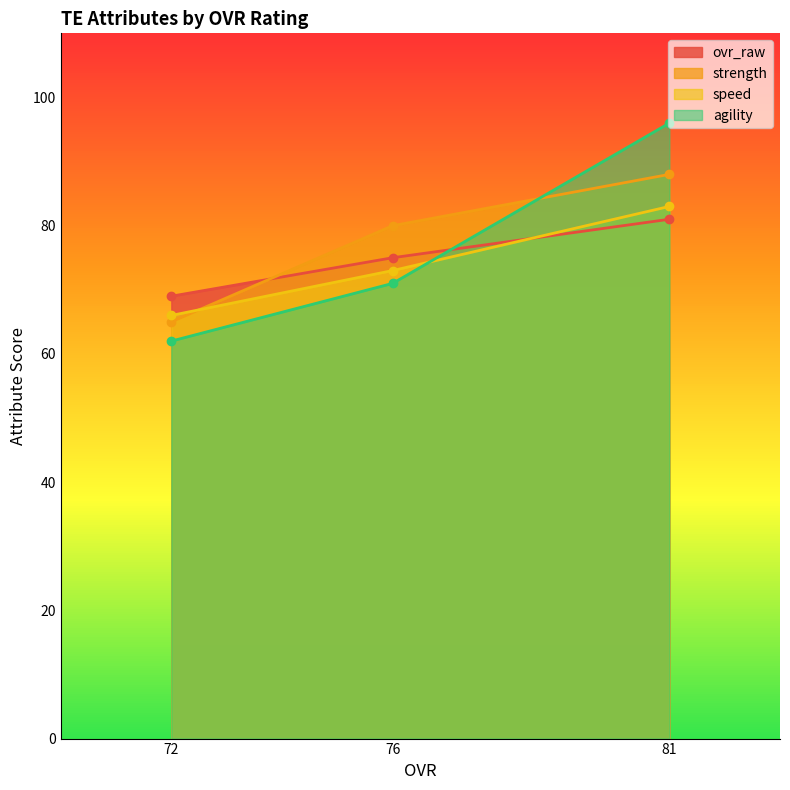

Which label corresponds to the smallest value in the chart?

72